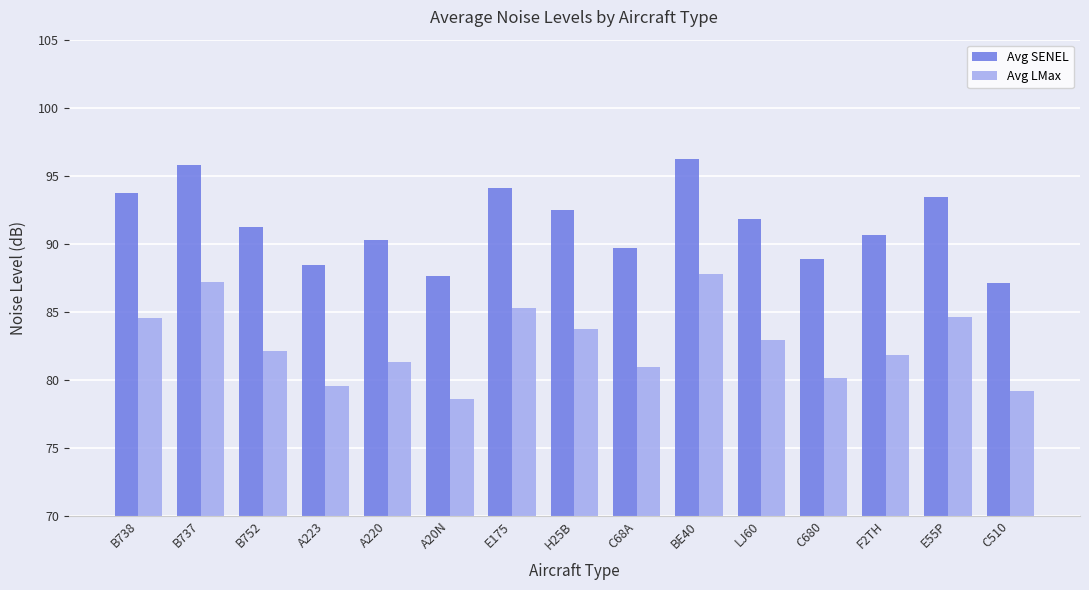

What is the sum of the Avg SENEL values at LJ60 and C680?

180.7